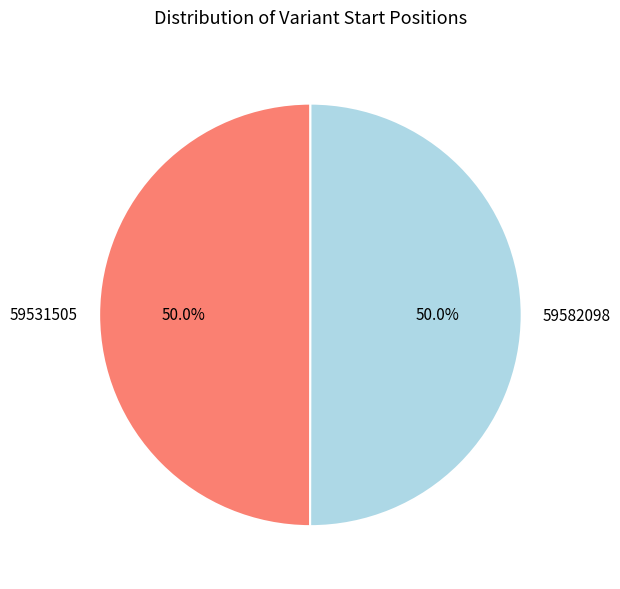

What percentage do 59531505 and 59582098 together represent?

100.0%